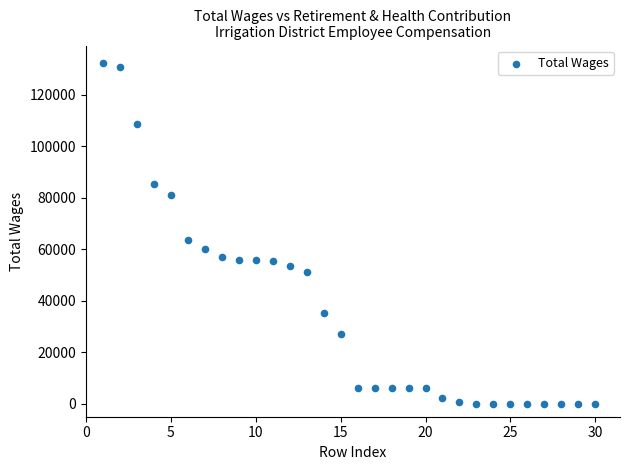

What Y value in the scatter plot is closest to 66236?

63606